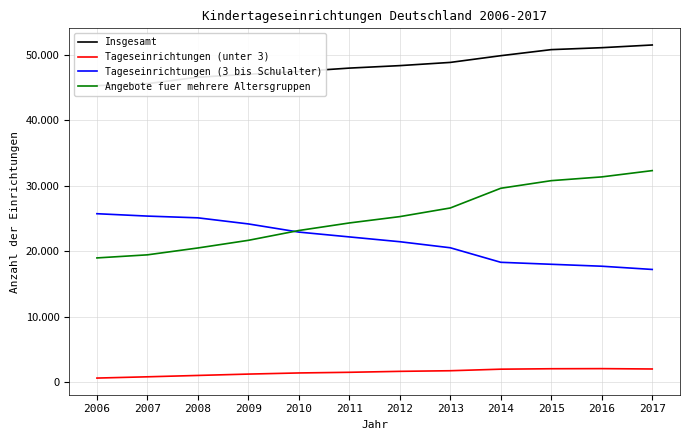

Which series changed the most between 2009 and 2012?

Angebote fuer mehrere Altersgruppen